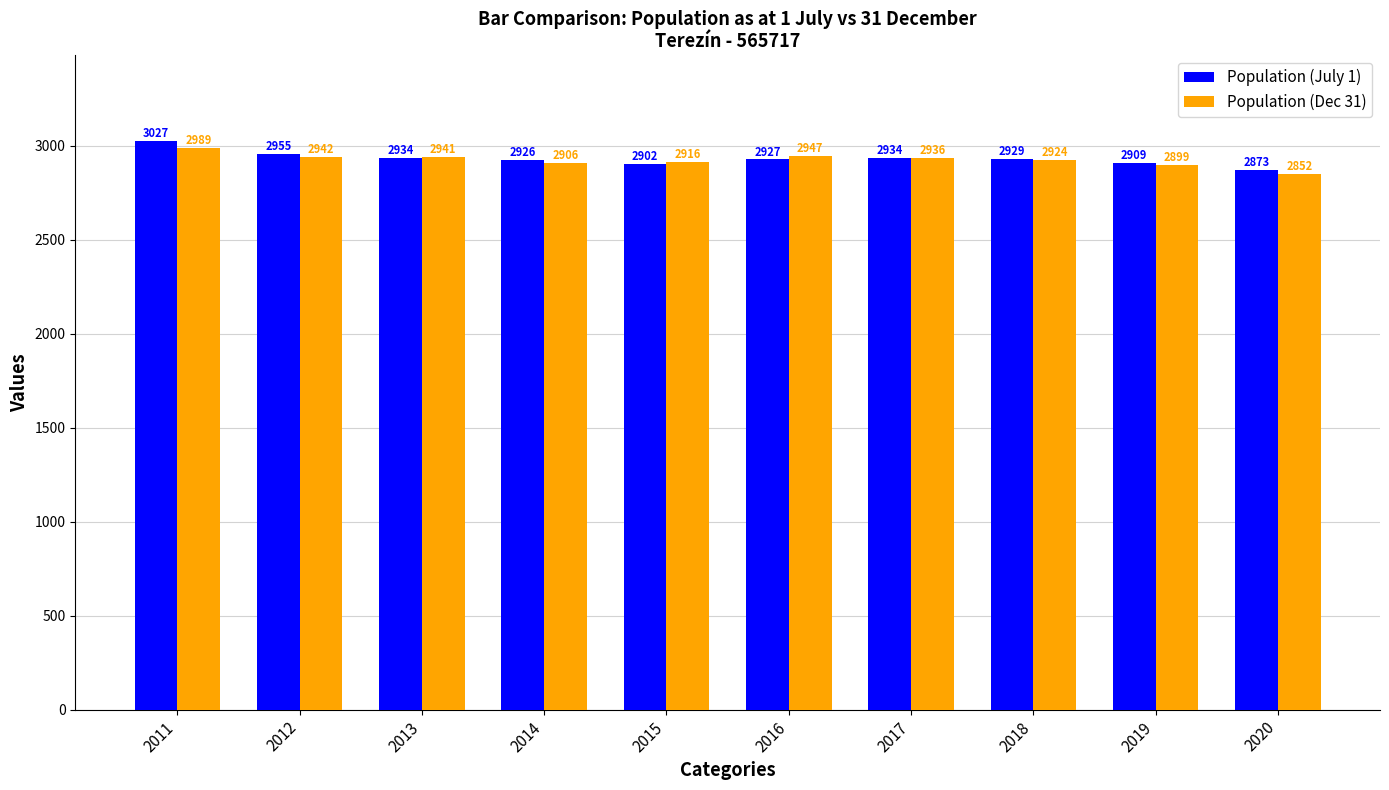

What is the total value across all series at 2016?

5874